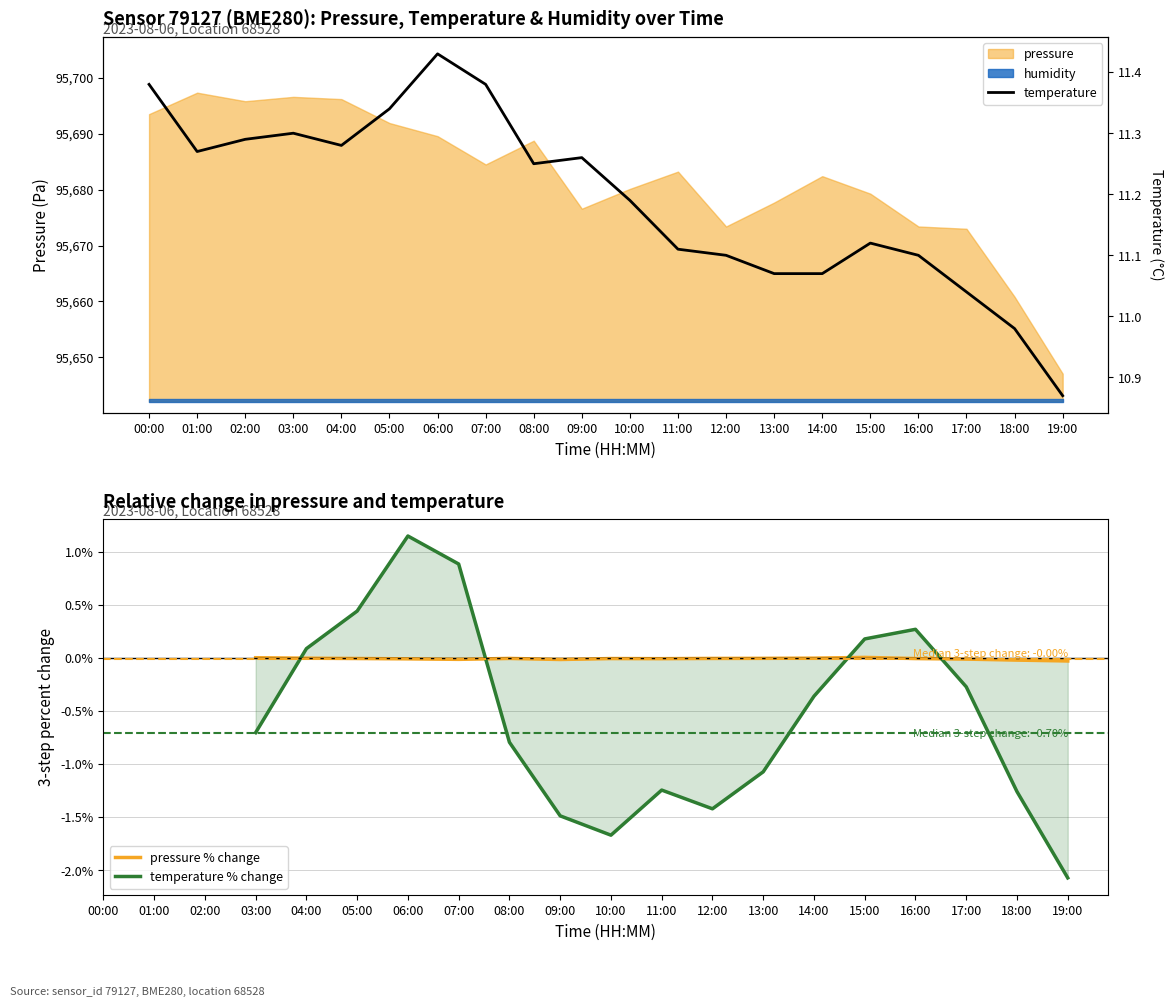

What is the change in value from 05:00 to 17:00?

-0.3